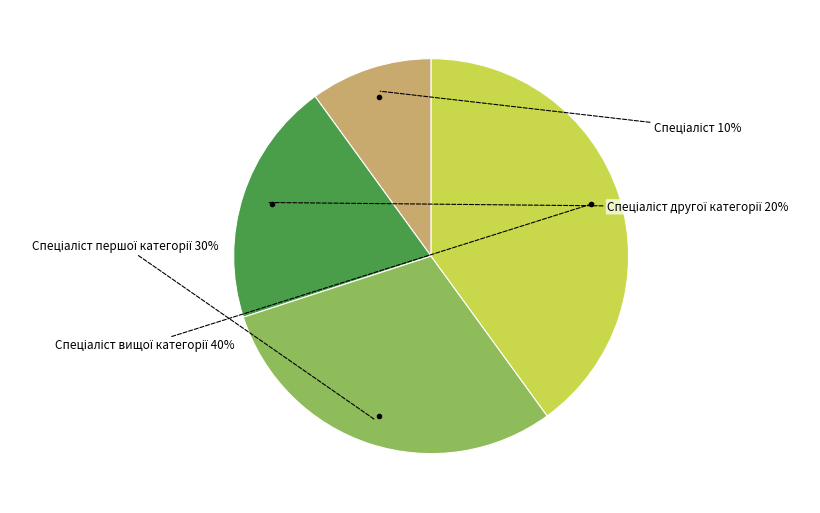

To the nearest percent, what is the average slice percentage?

25%